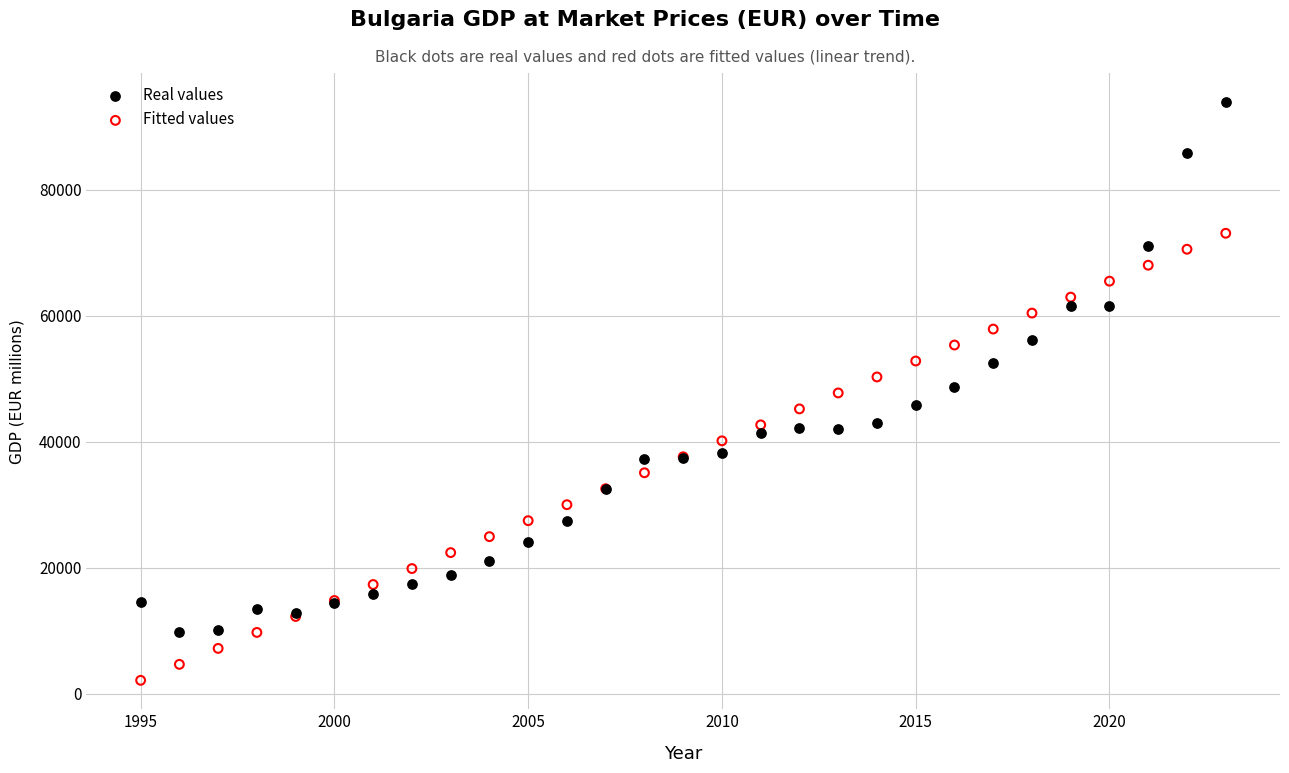

Which series reaches the maximum Y coordinate?

Real values